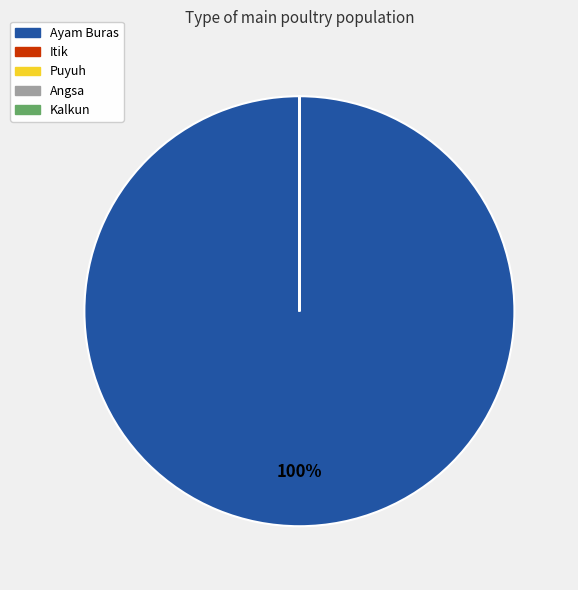

True or false: Ayam Buras accounts for 100% of the total.

True